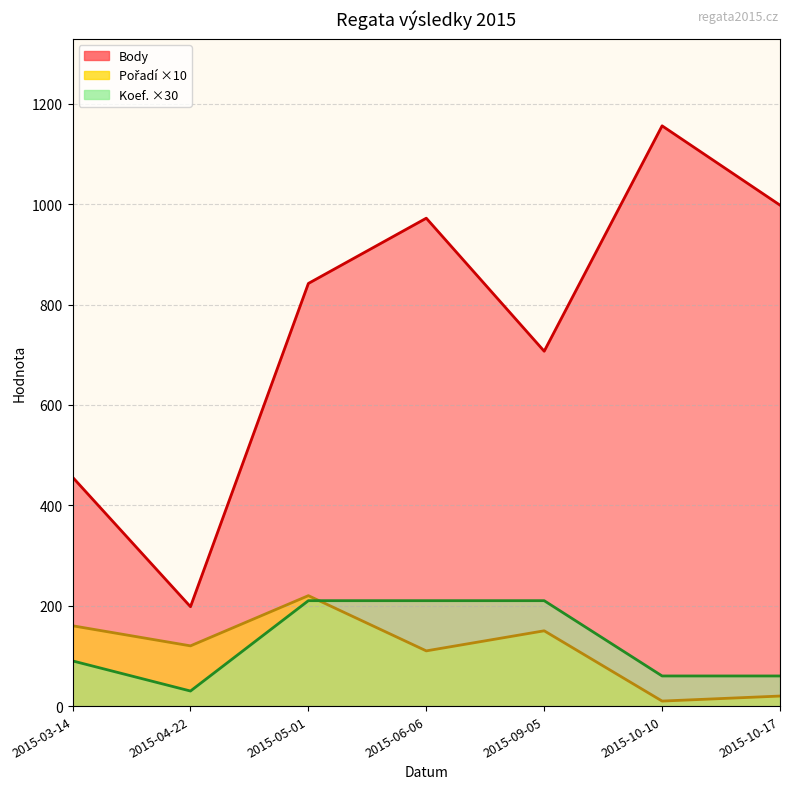

True or false: Koef. has more than 0 points higher than both neighbors.

False